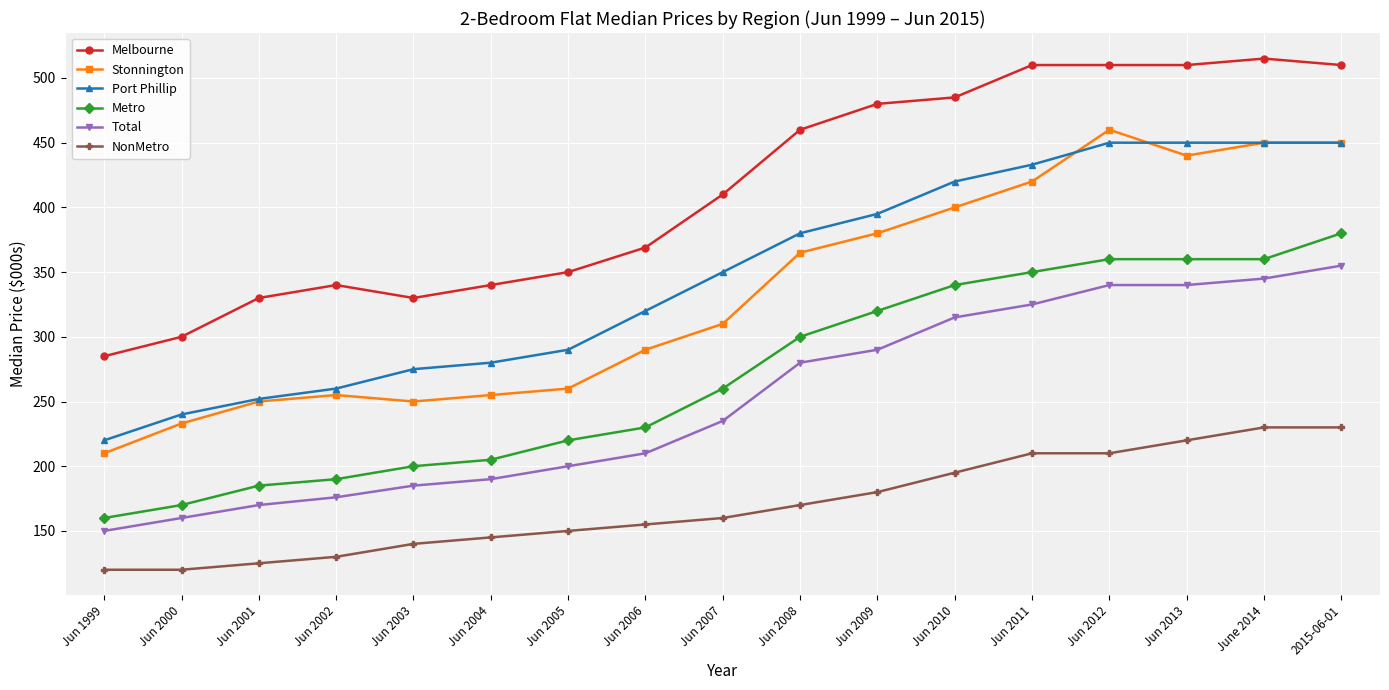

Rank the series at Jun 2010 from highest to lowest value.

Melbourne, Port Phillip, Stonnington, Metro, Total, NonMetro